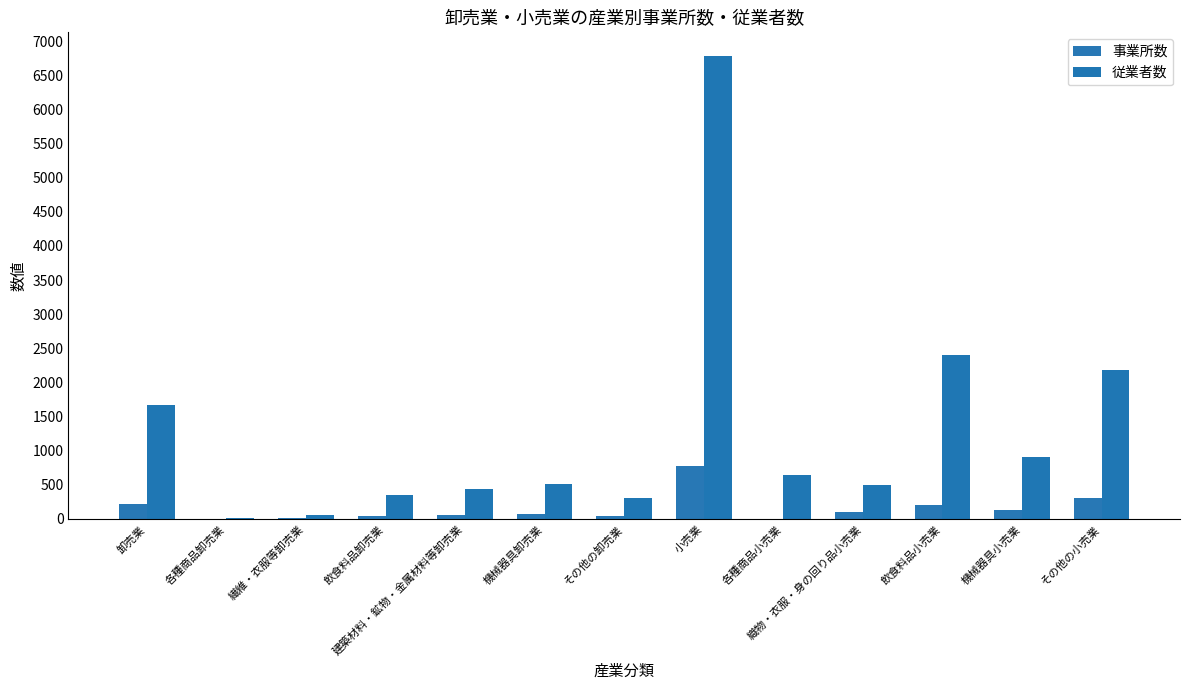

At which label does 従業者数 first exceed 505?

卸売業